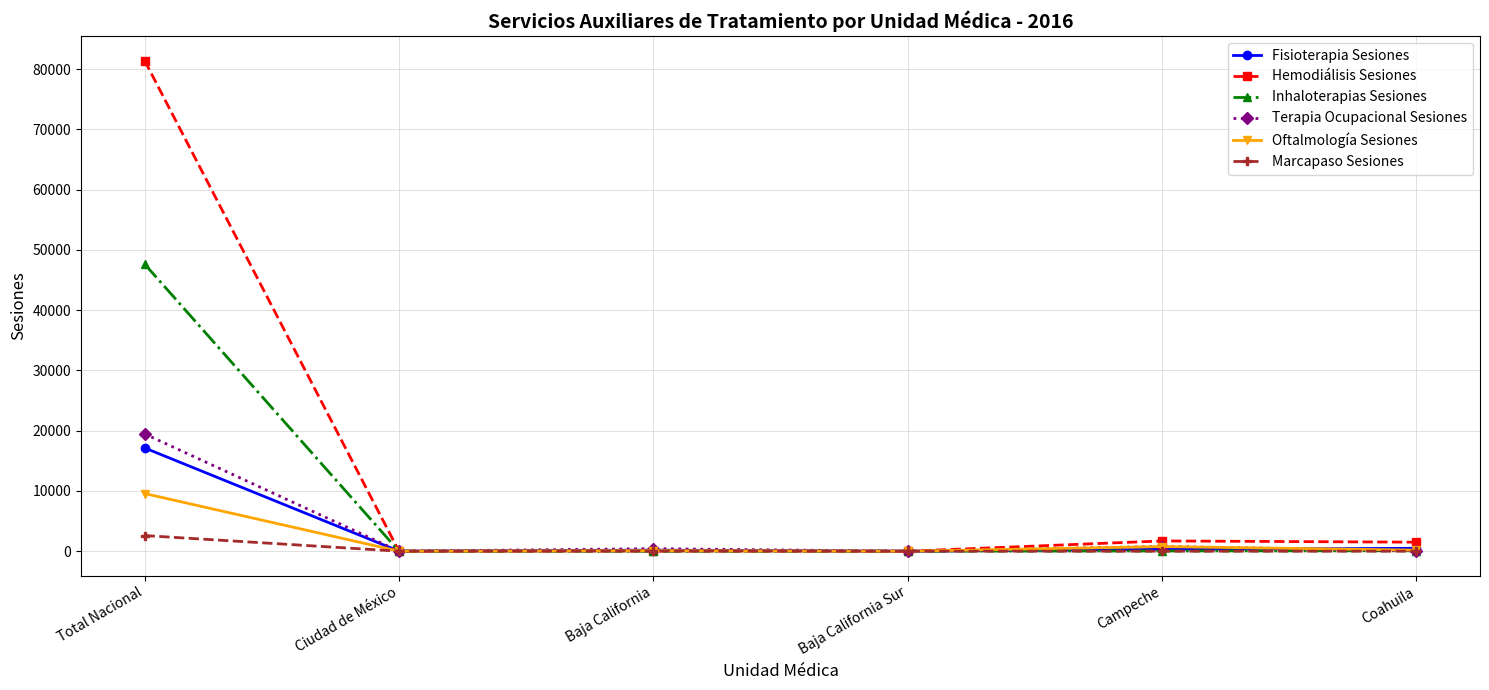

At which category is the sum across all series the highest?

Total Nacional